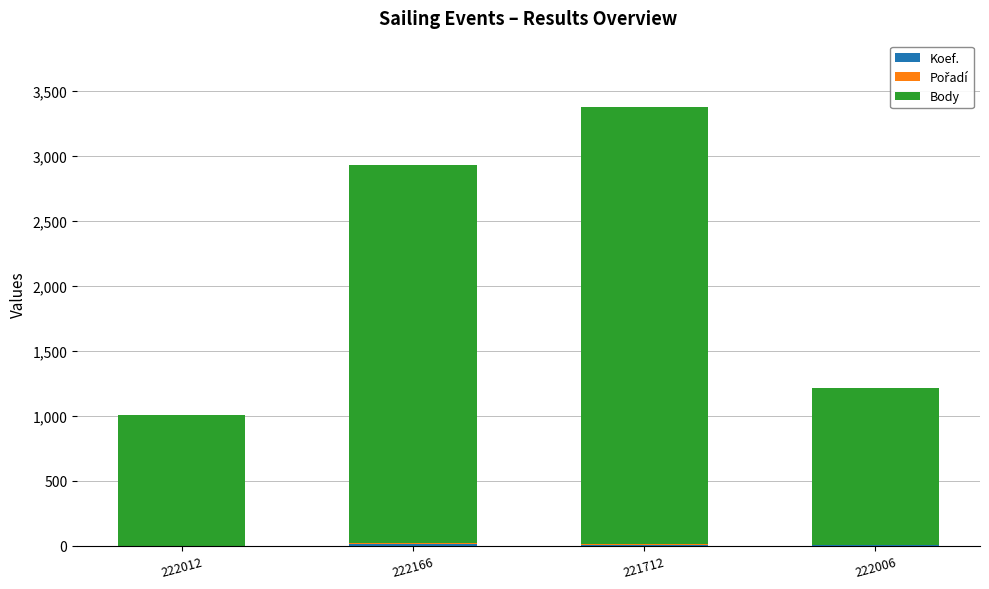

Are the bars horizontal?

No